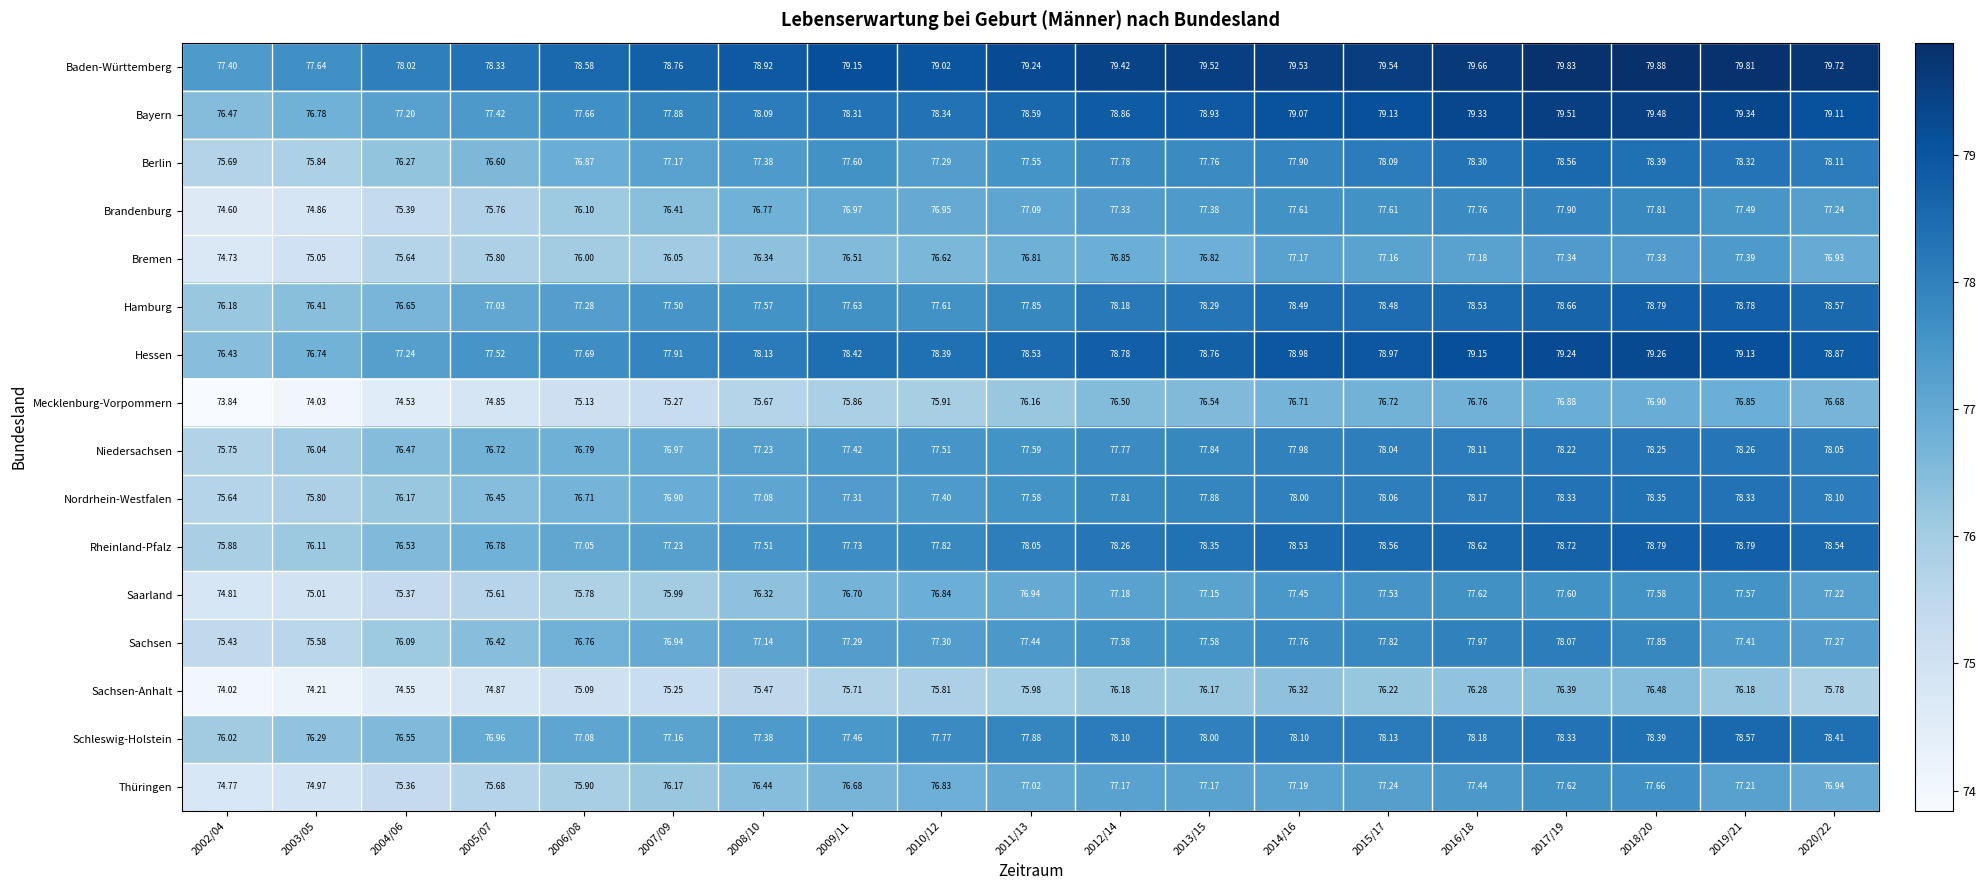

Which series has the largest total across all categories?

Baden-Württemberg